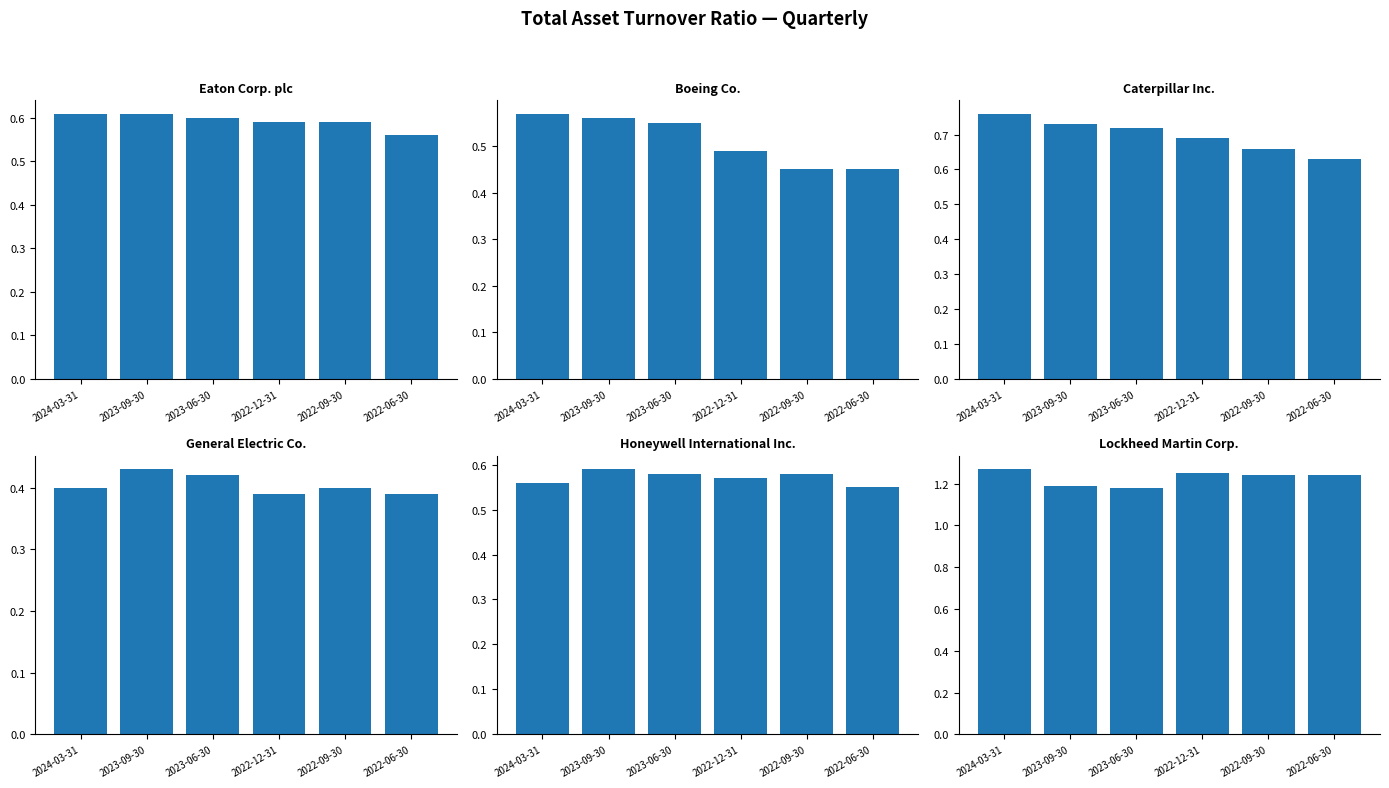

What is the lowest value of the Caterpillar Inc. series?

0.6